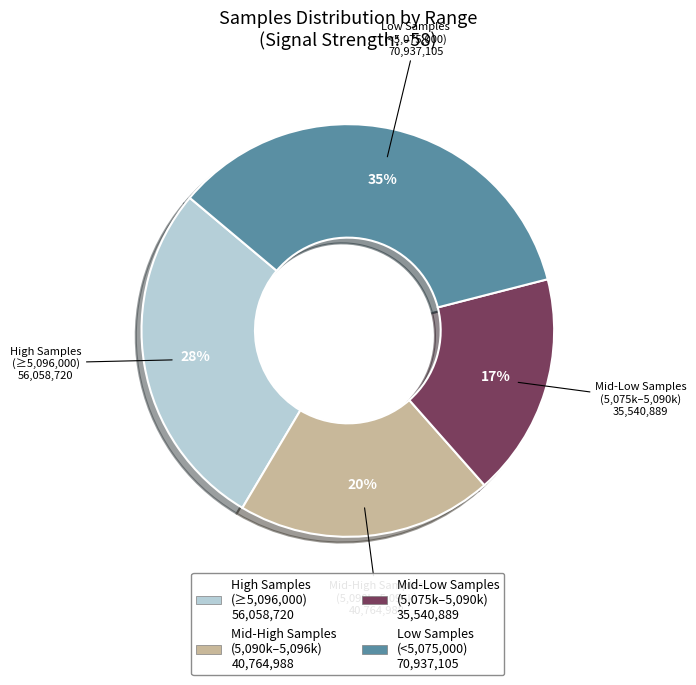

Is there a majority slice in this chart?

No